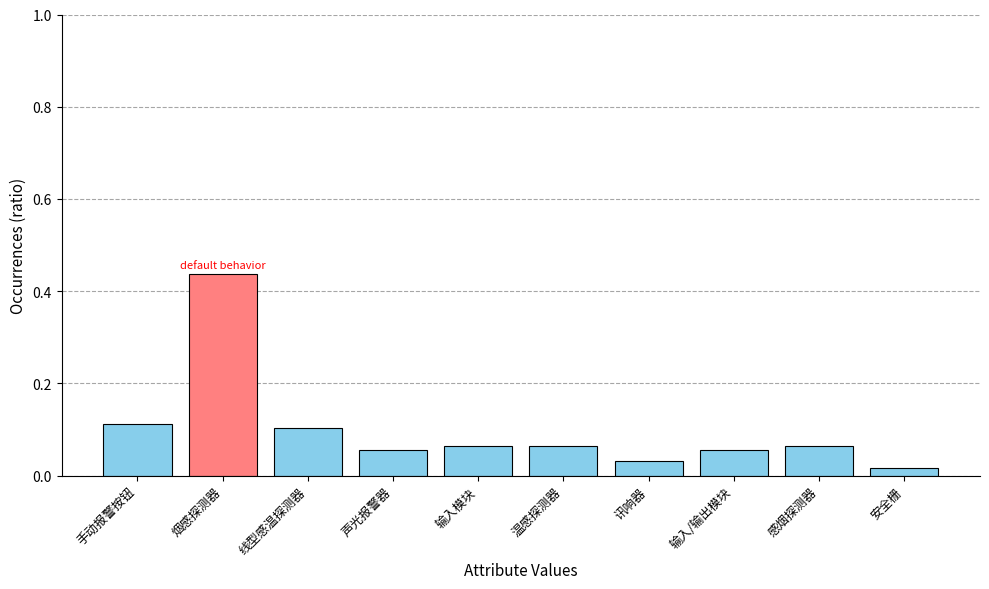

The chart shows a value of 0.0 at 感烟探测器. True or false?

False